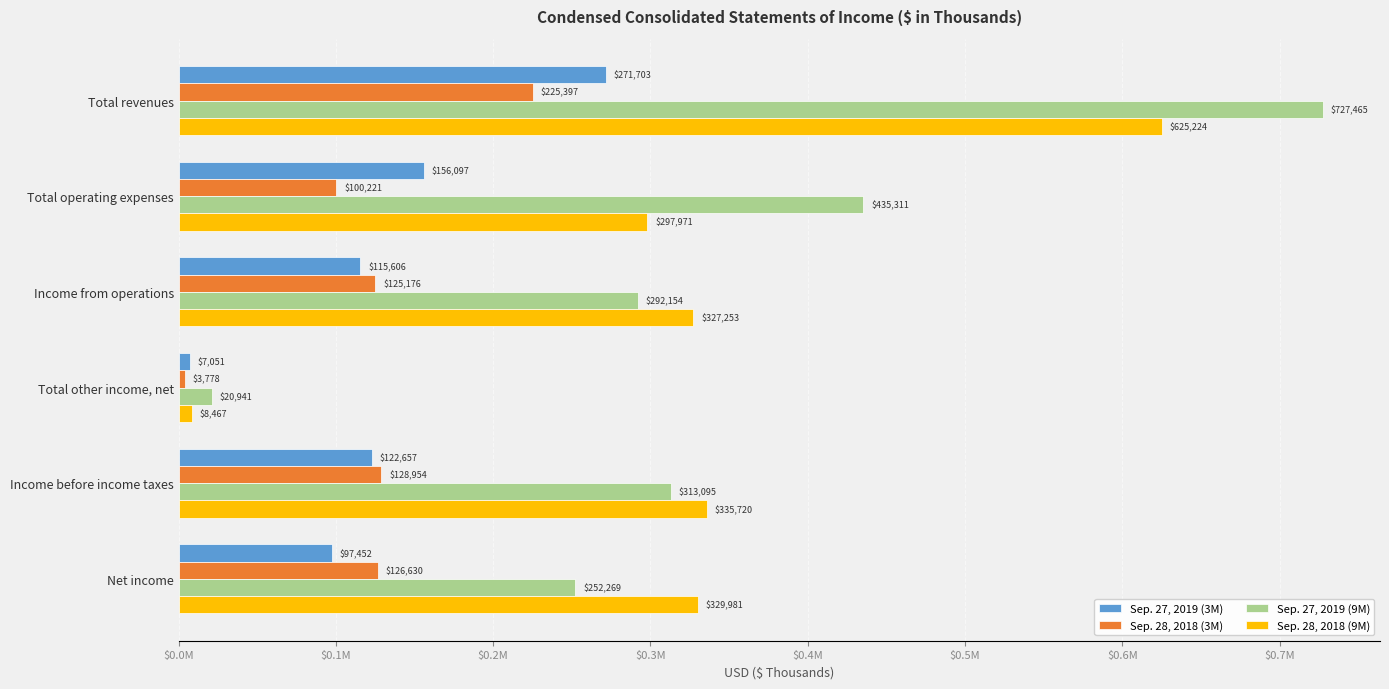

What are all the series names shown in the legend?

Sep. 27, 2019 (3M), Sep. 28, 2018 (3M), Sep. 27, 2019 (9M), Sep. 28, 2018 (9M)